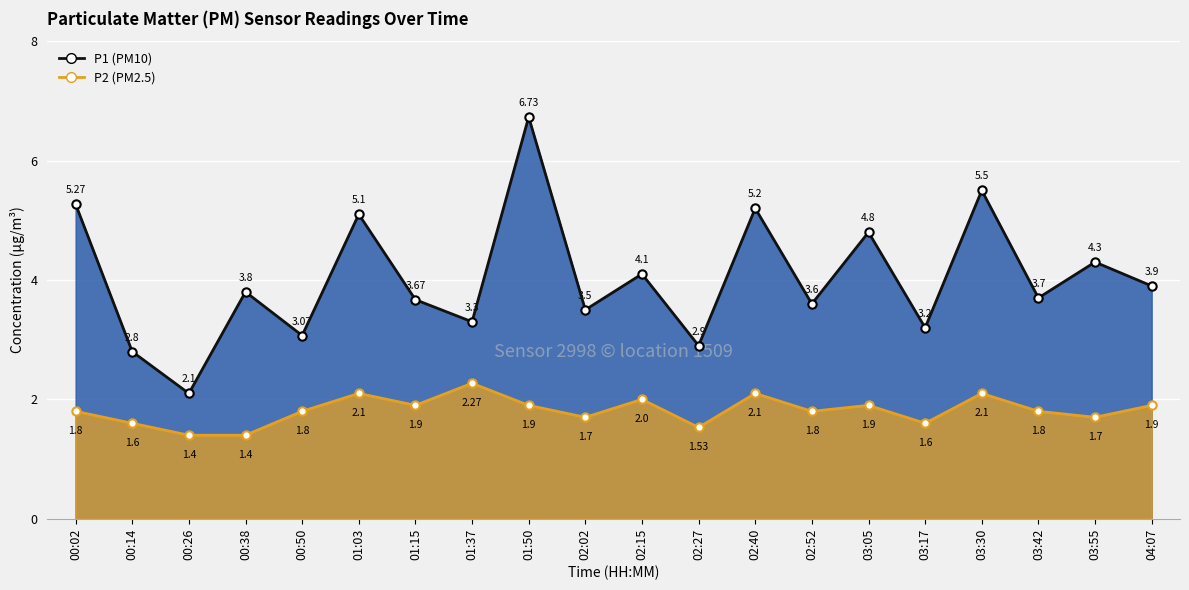

What is the average value of the P2 line series?

1.8